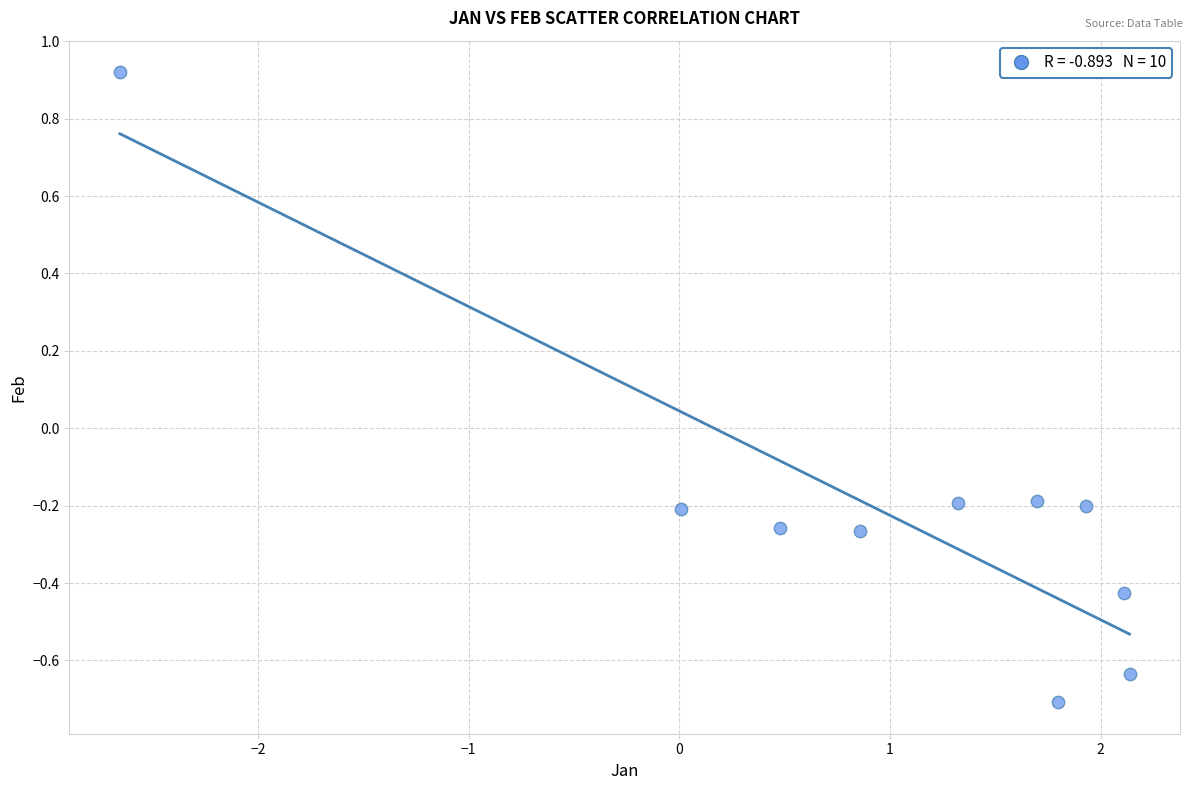

What is the range of X values (max minus min)?

4.8